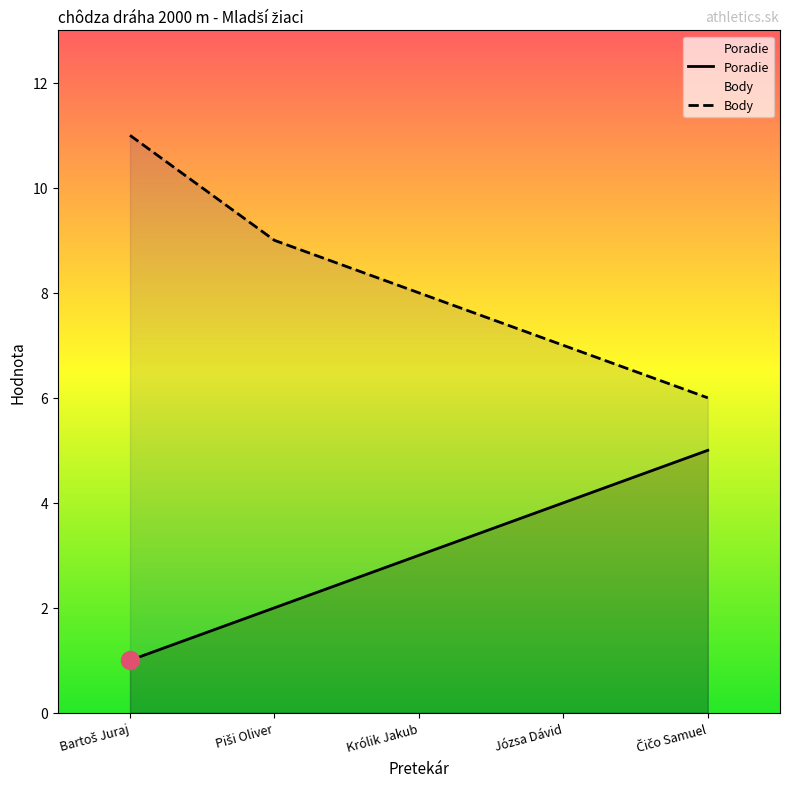

The Body series shows 16 at Piši Oliver. True or false?

False